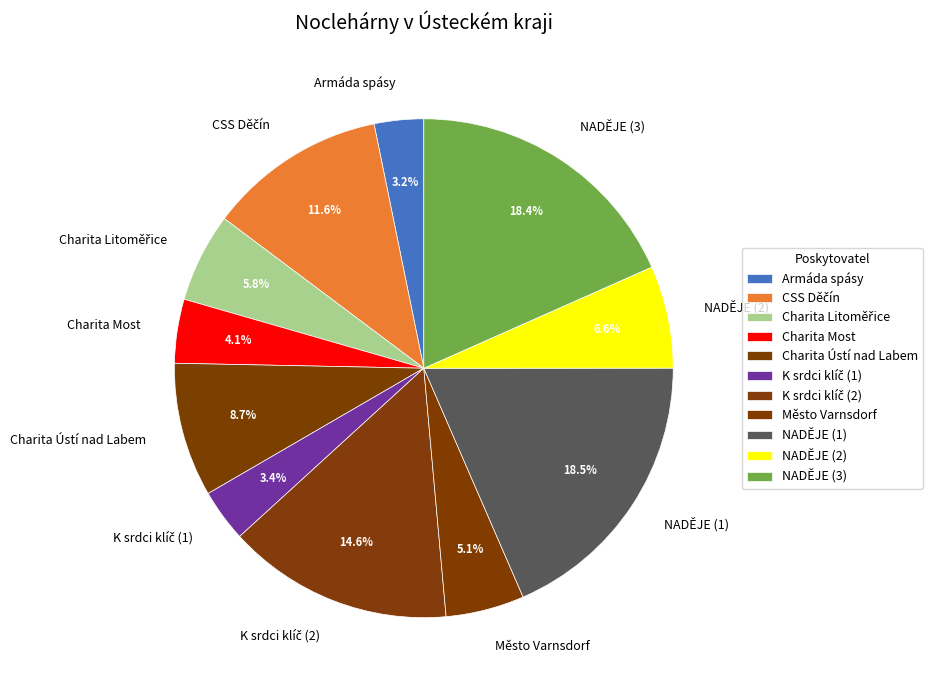

What percentage is the Město Varnsdorf slice, to the nearest percent?

5%